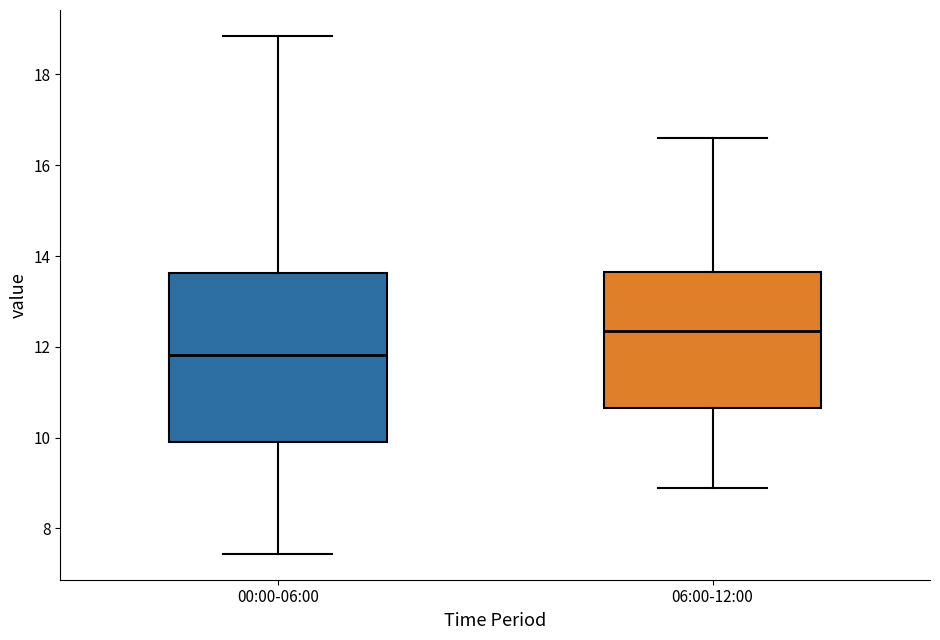

Which box's median line is the highest?

06:00-12:00